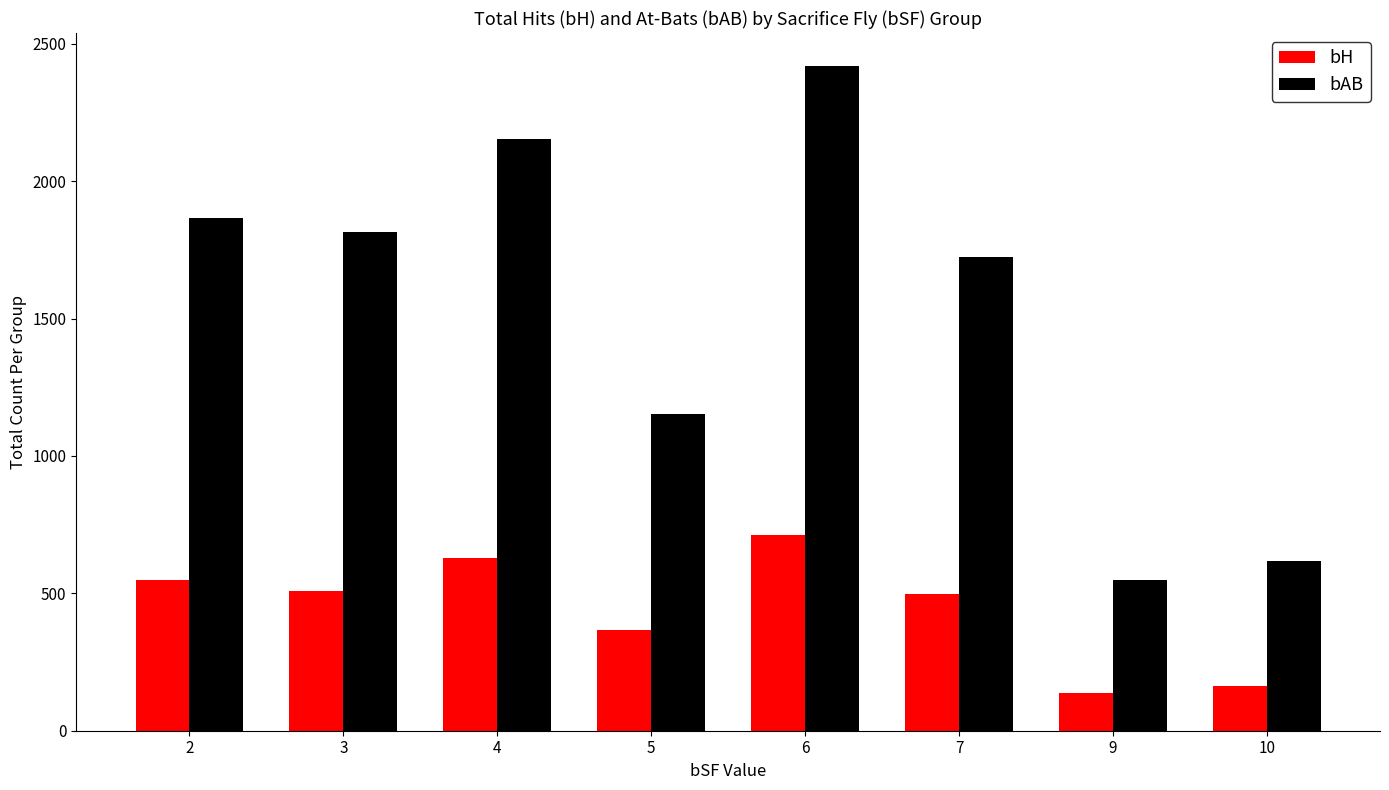

Which series has the largest total across all categories?

bAB